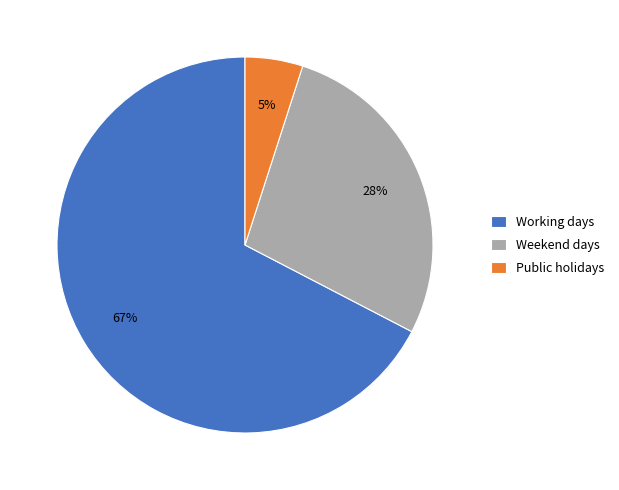

The Public holidays slice represents 19% of the pie. True or false?

False